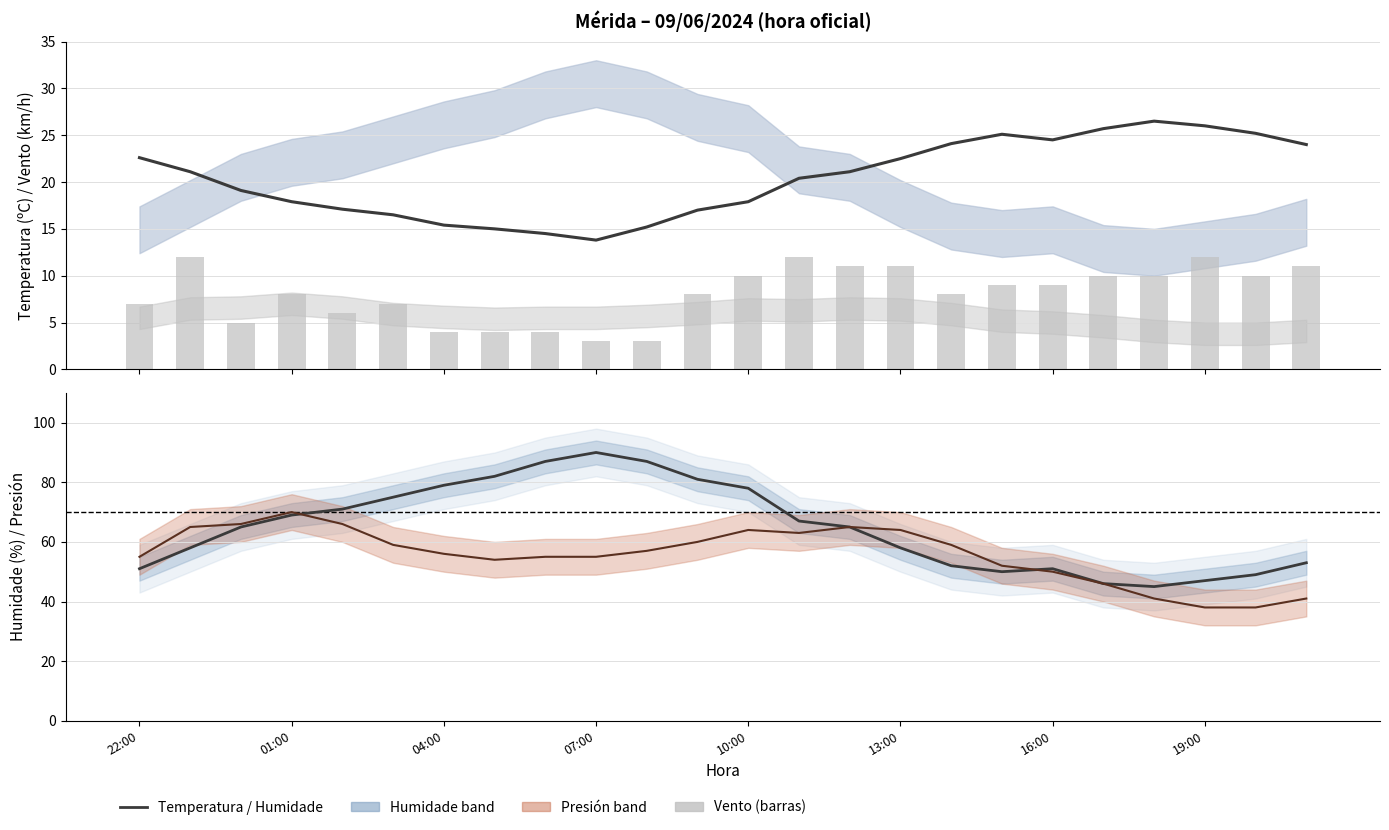

The value of Humidade (%) at 13:00 is 32.9. True or false?

False